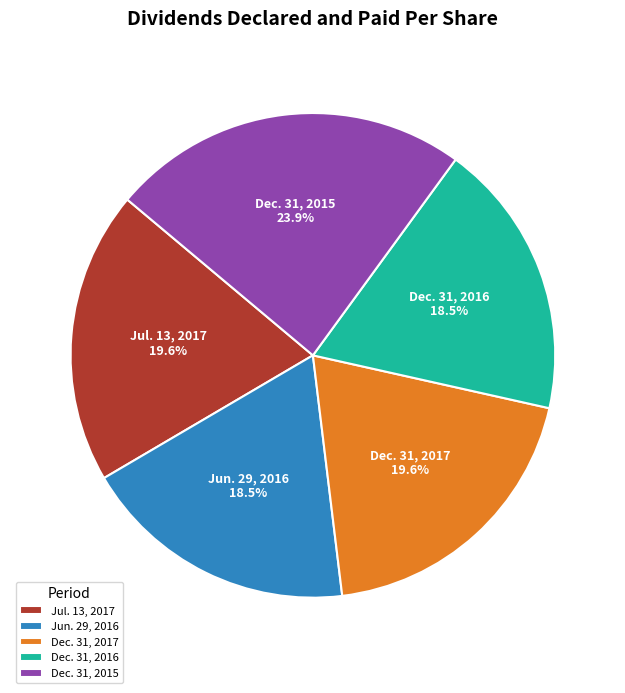

Does Dec. 31, 2017 represent more than half of the total?

No